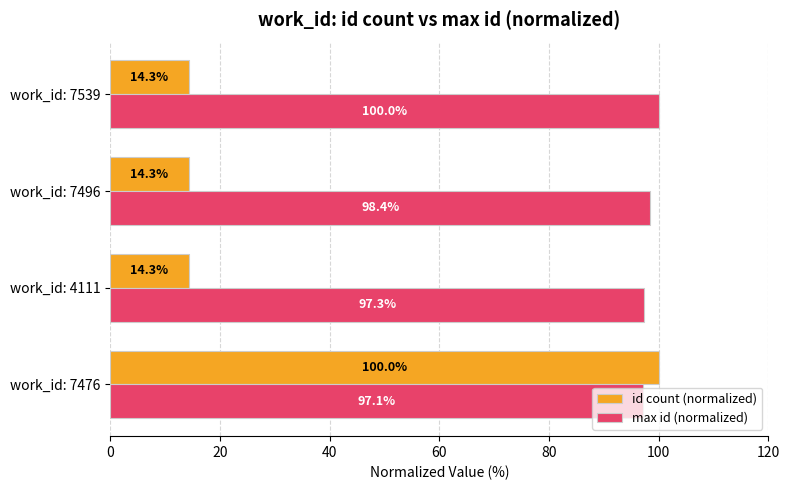

What is the approximate value of id count (normalized) at work_id: 4111?

14.3